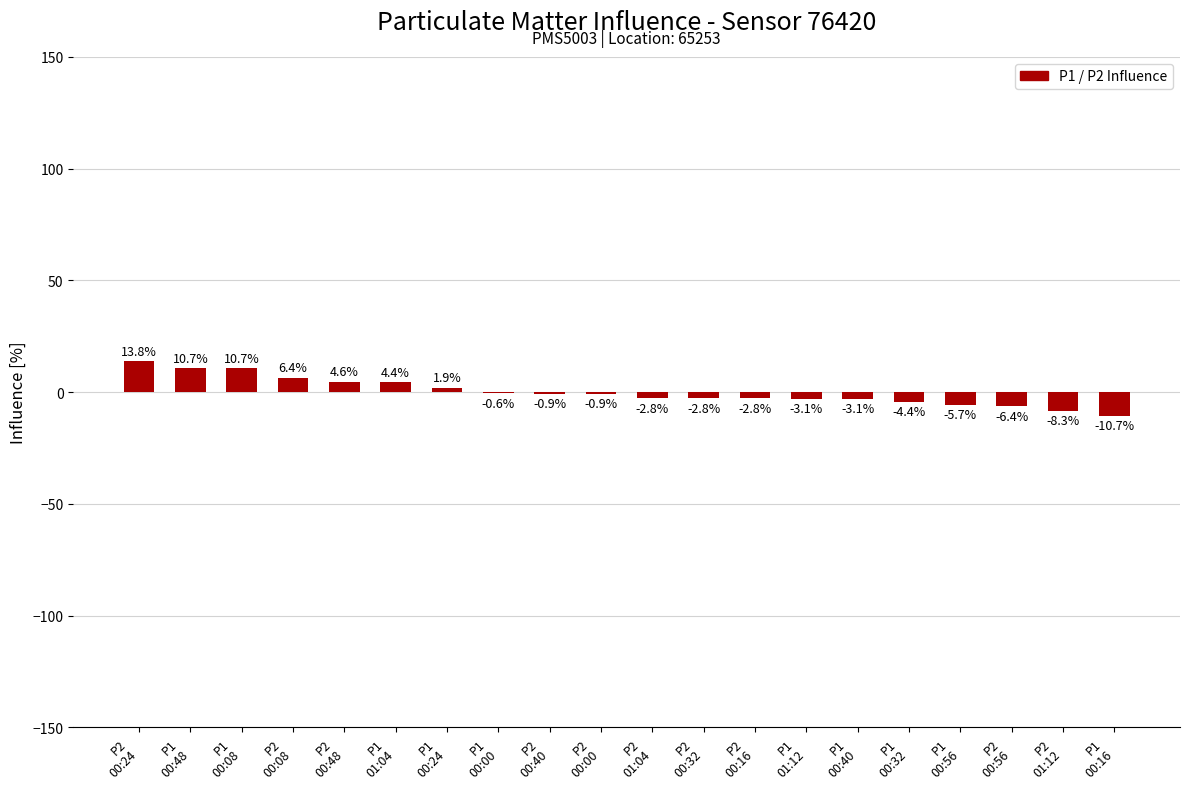

What is the greatest value displayed?

13.8